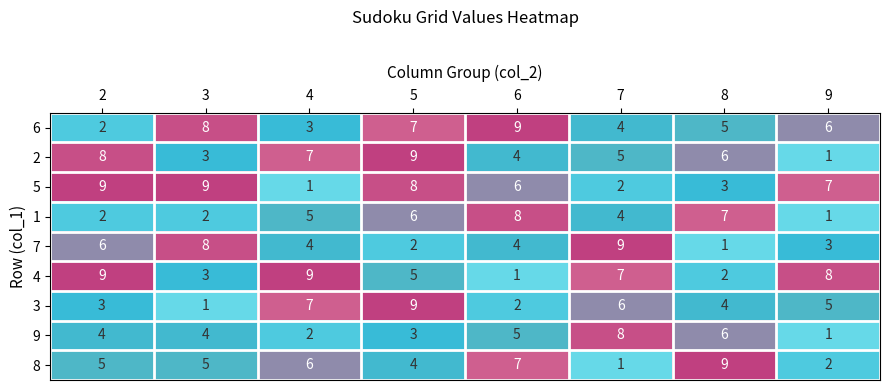

How many categories are shown in the chart?

8